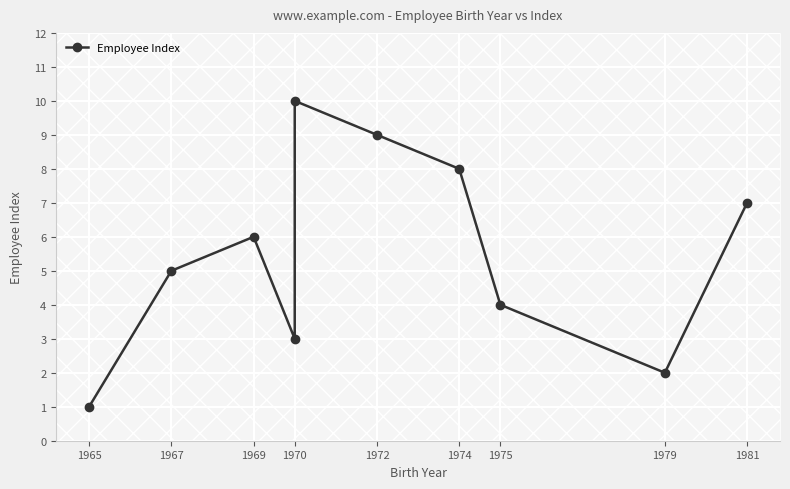

True or false: the data has more than 0 interior local peaks.

True